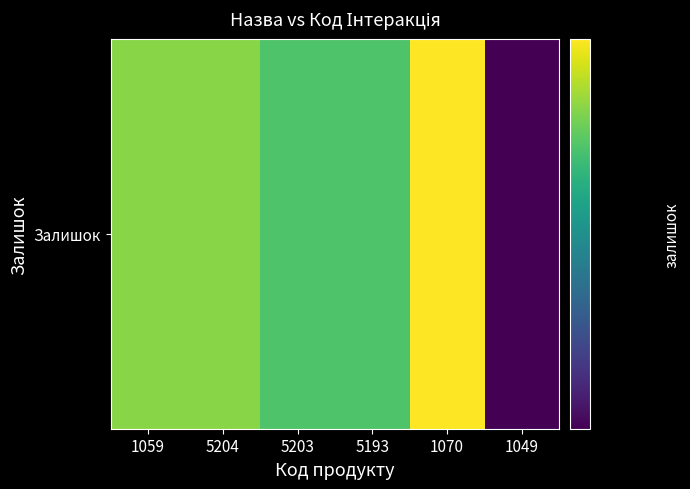

List the labels in order of value, smallest first.

1049, 5203, 5193, 1059, 5204, 1070